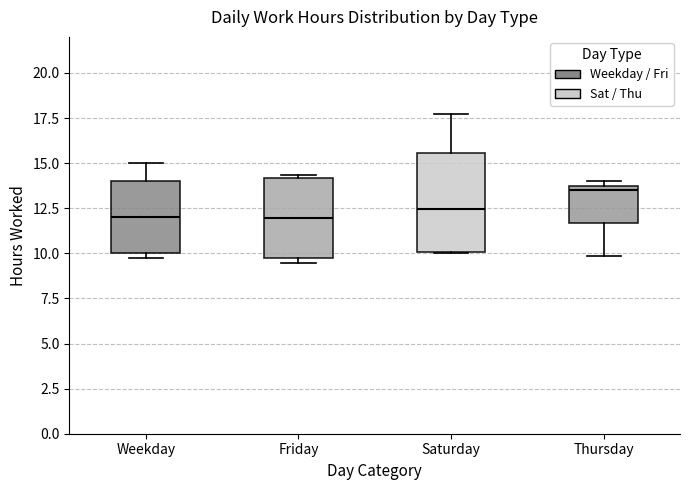

Where is the lower edge of the box for Friday on the y-axis? The values are not printed on the chart, so give them approximately, as read against the axis.

9.5